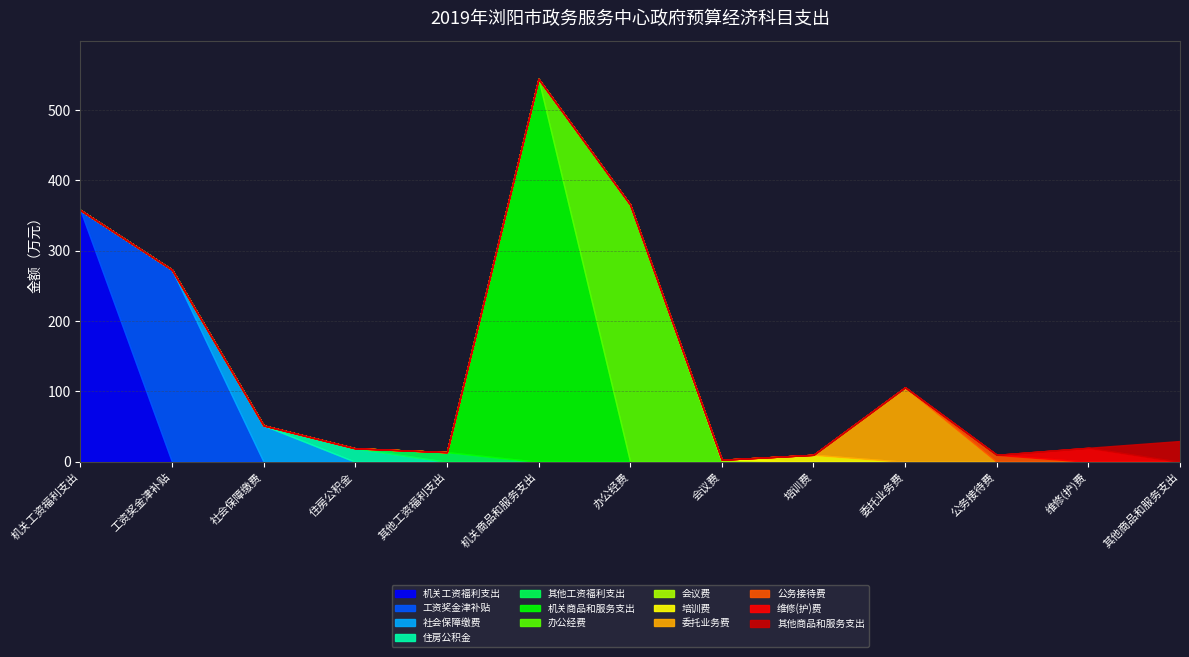

Rank the categories by value from lowest to highest.

会议费, 培训费, 公务接待费, 其他工资福利支出, 住房公积金, 维修(护)费, 其他商品和服务支出, 社会保障缴费, 委托业务费, 工资奖金津补贴, 机关工资福利支出, 办公经费, 机关商品和服务支出